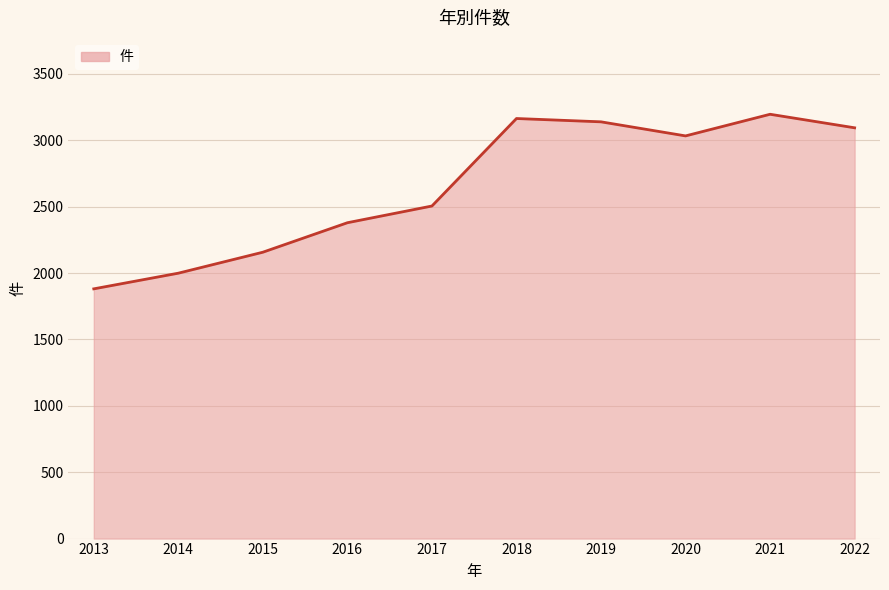

At which category does the chart reach its peak across all series?

2021